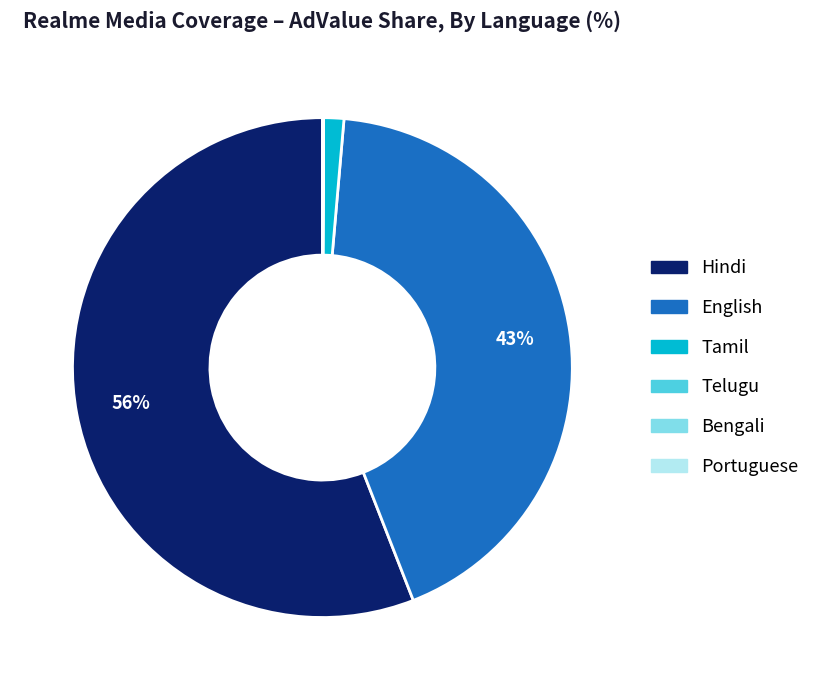

Which slice represents more than half of the pie?

Hindi